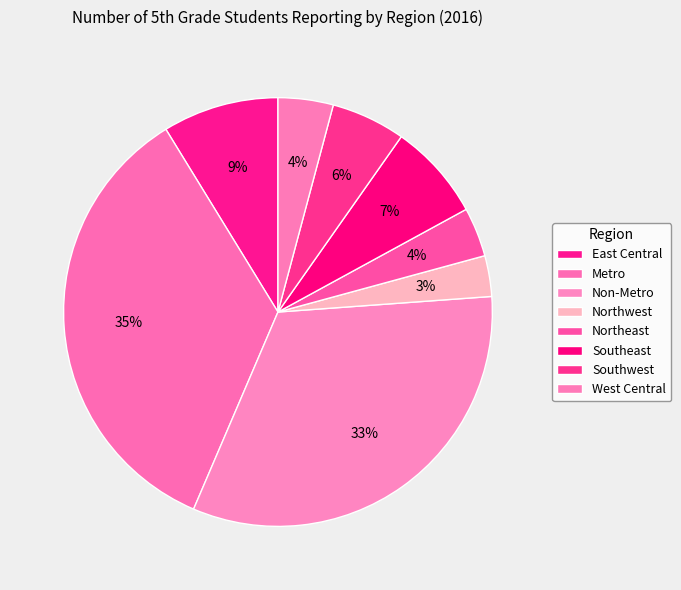

To the nearest percent, what is the difference between the largest and smallest slice percentages?

32%